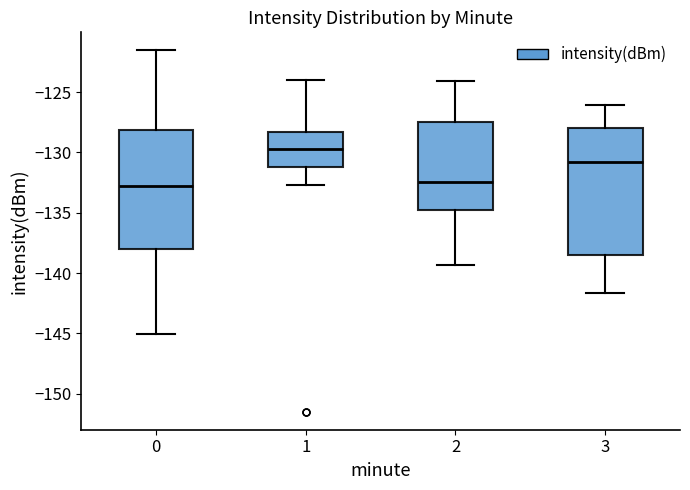

Comparing the boxes themselves (not the whiskers), which one is the tallest?

3